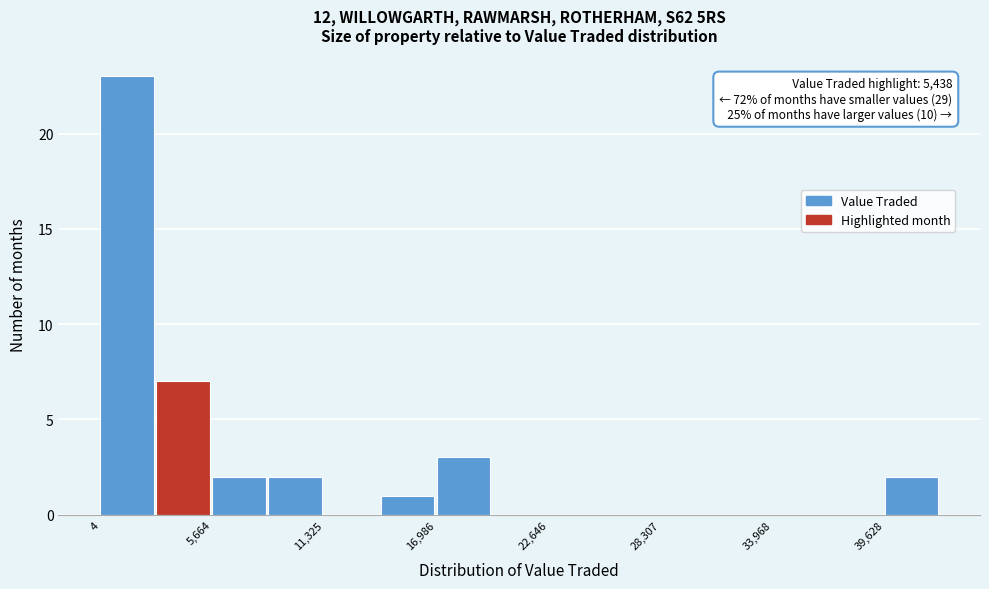

Read against the x-axis, roughly where is the centre of the tallest bar?

1000